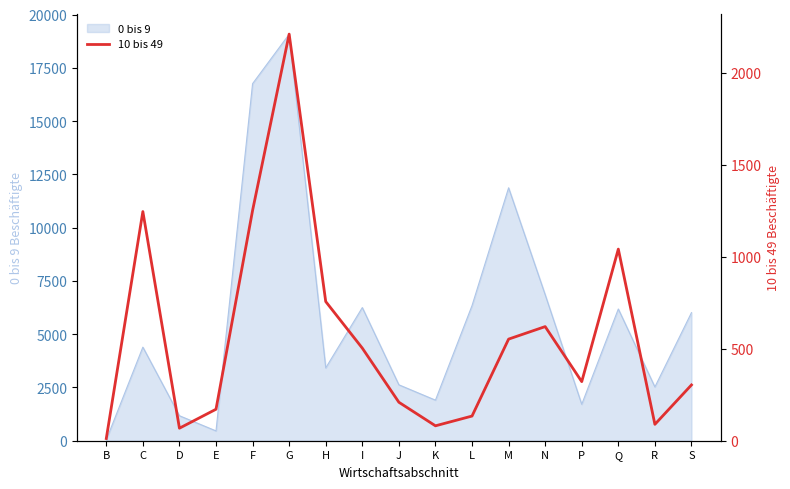

True or false: 0 bis 9 has a value of 9779 at N.

False